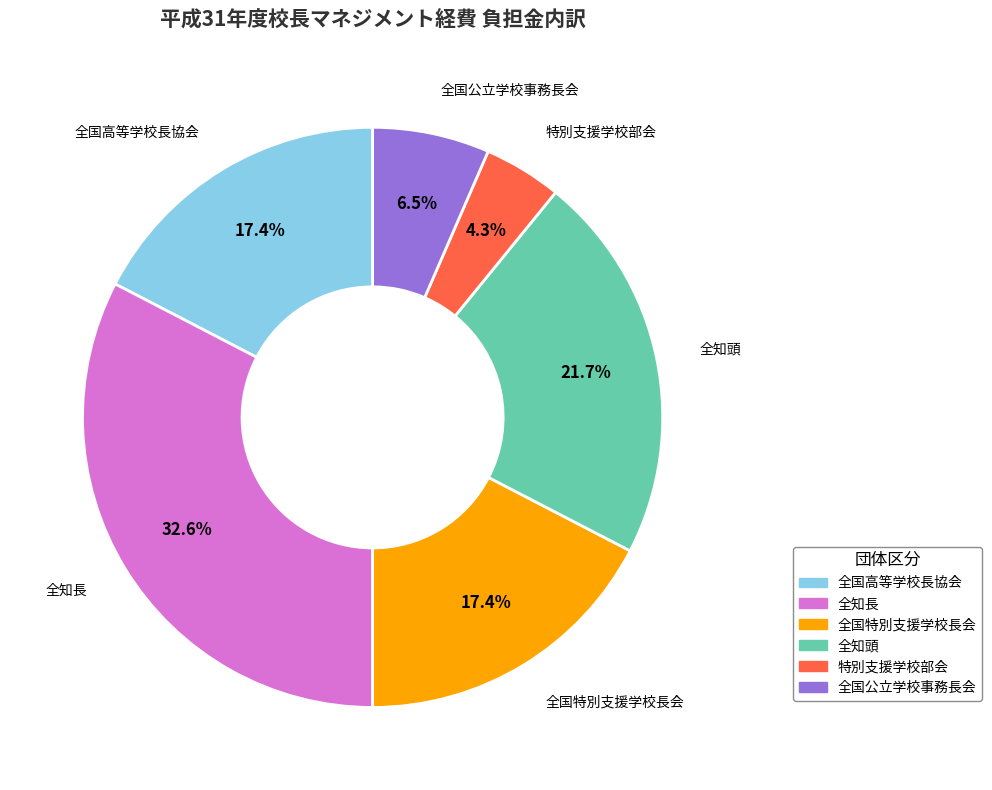

To the nearest percent, what is the difference between the largest and smallest slice percentages?

28%